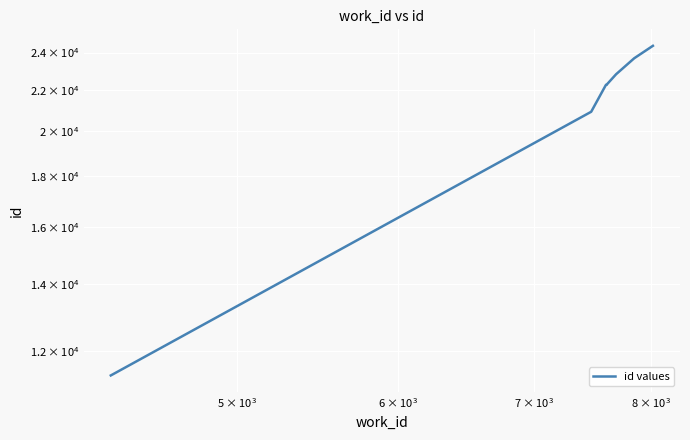

Count the number of values greater than 22272.

4